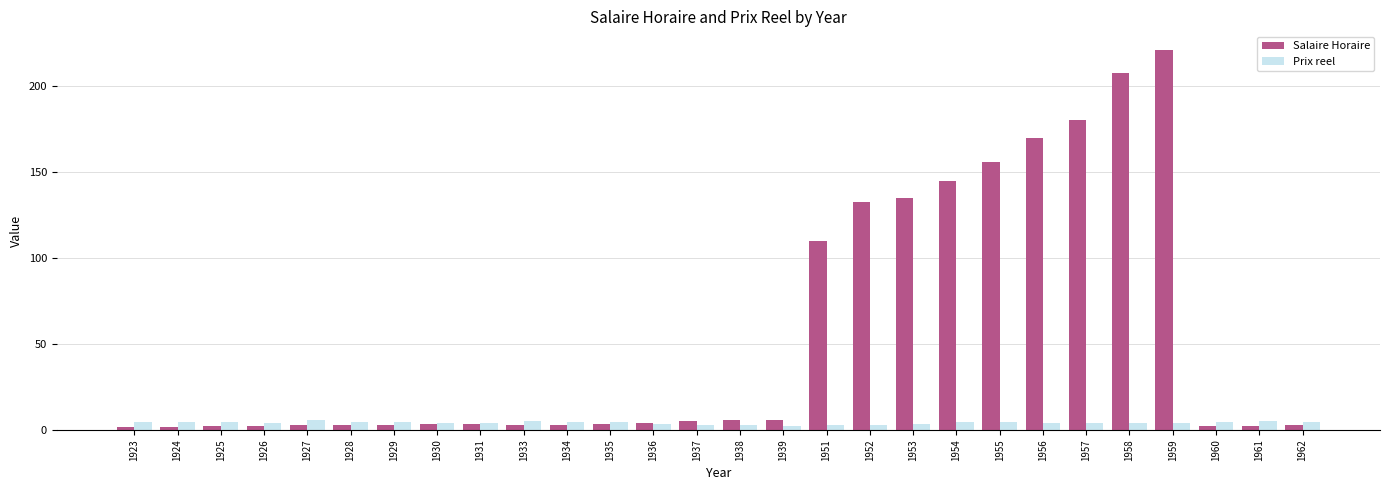

Is the value of Salaire Horaire at 1958 greater than the value of Prix reel at 1936?

Yes